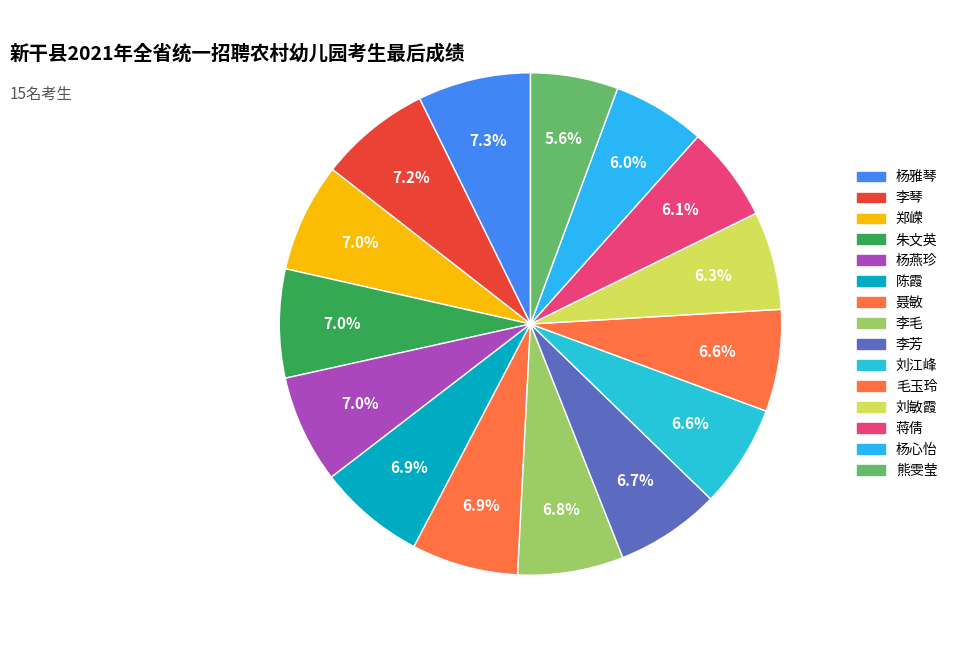

Count the number of slices in the pie.

15